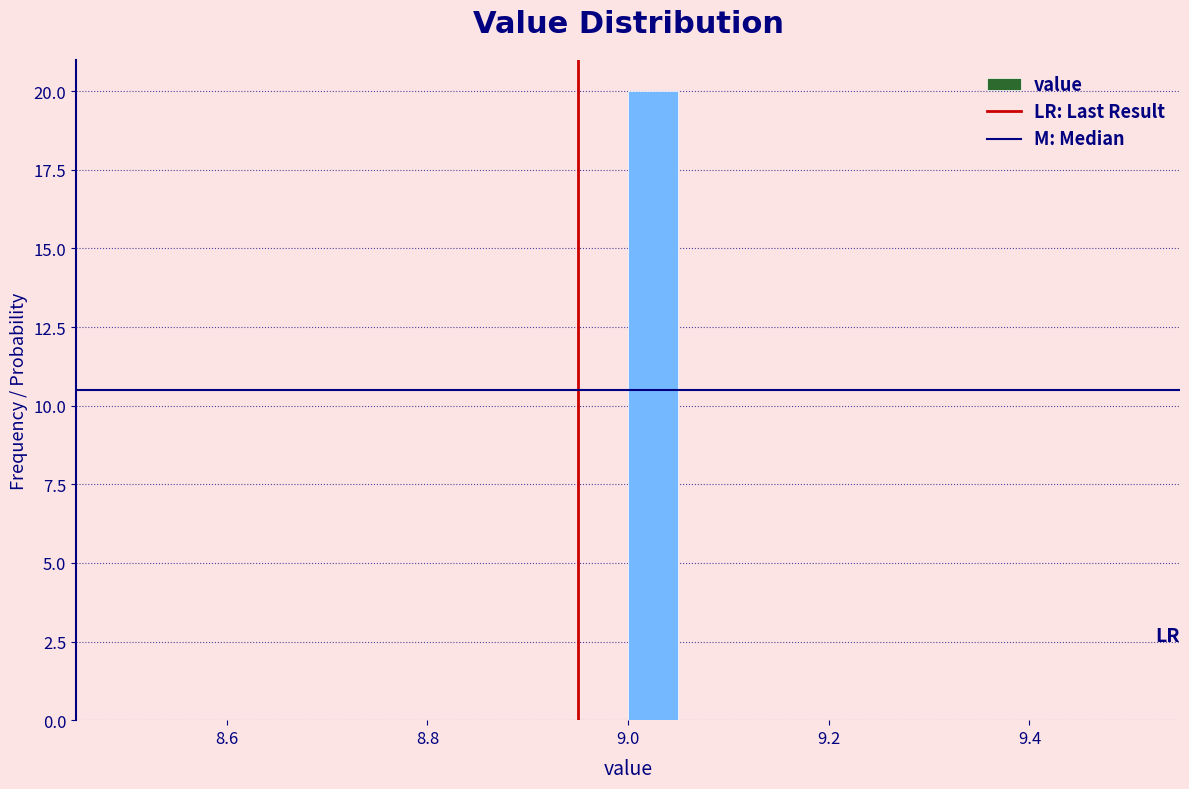

Around what value on the x-axis is the tallest bar? Give the approximate position of its centre, as read against the axis.

9.02